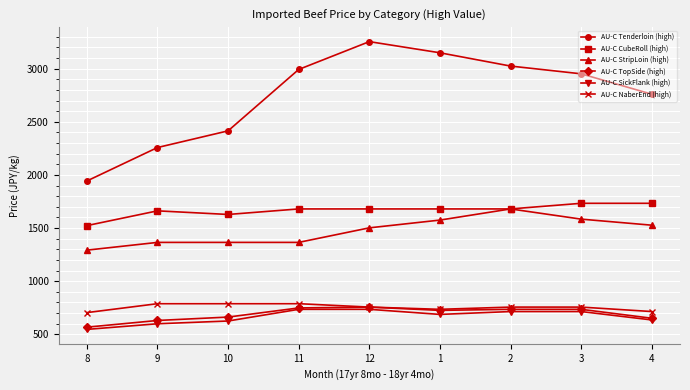

What value does the AU-C CubeRoll (high) series have at 4, to the nearest 5?

1735